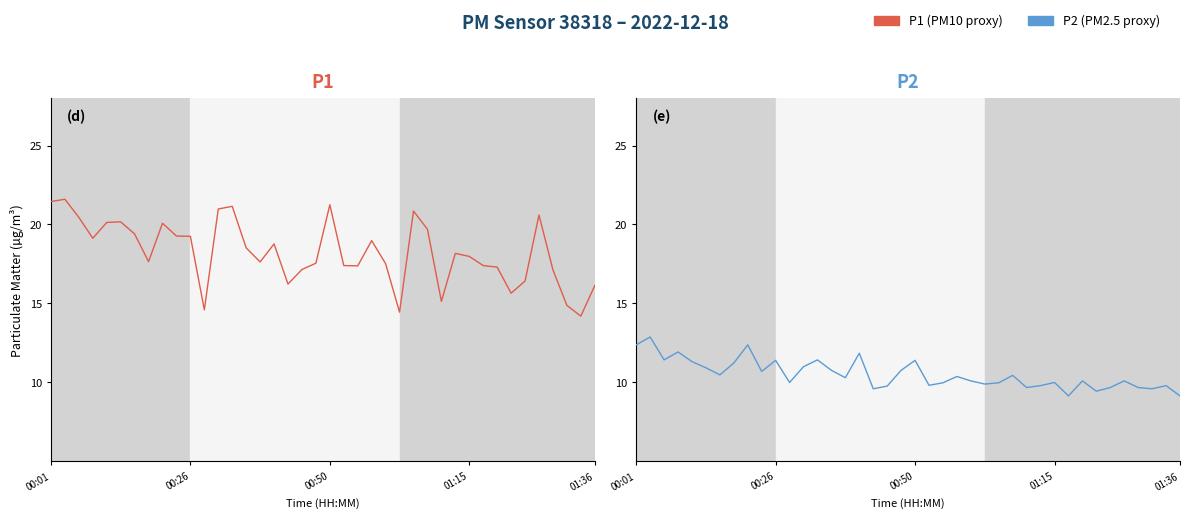

Which series has the largest total across all categories?

P1